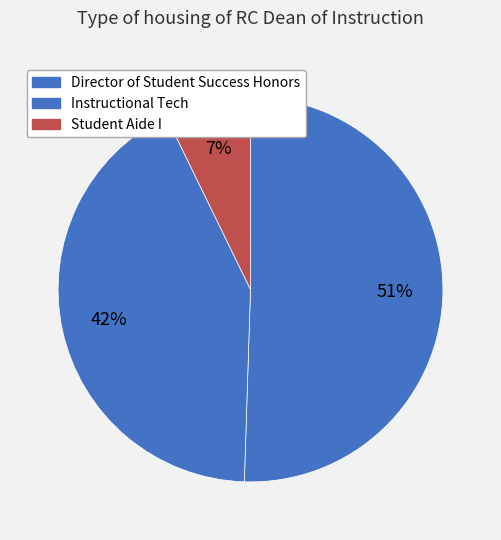

To the nearest percent, what is the difference between the Student Aide I and Instructional Tech slice percentages?

35%